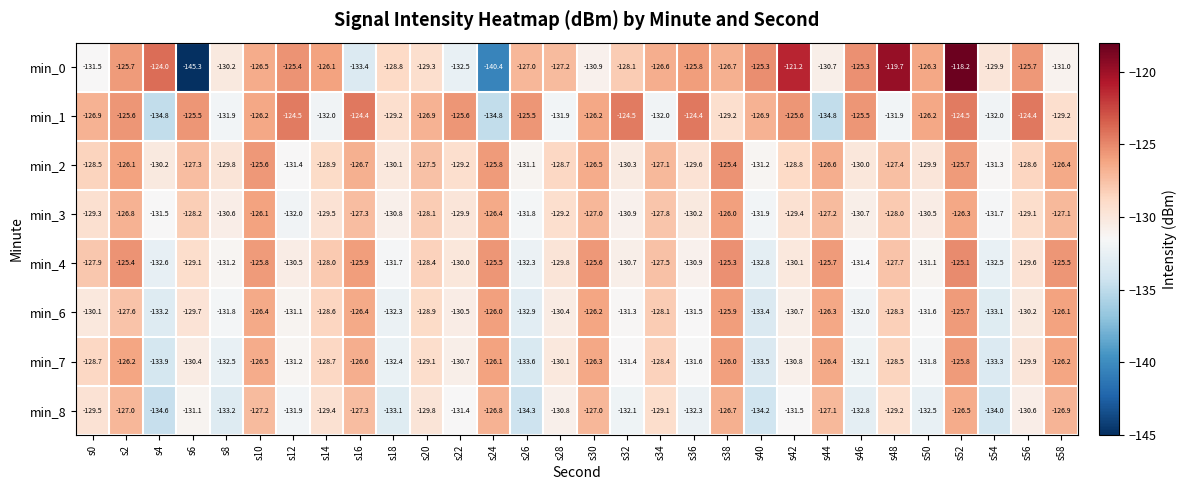

What is the total value across all series at s16?

-1018.0